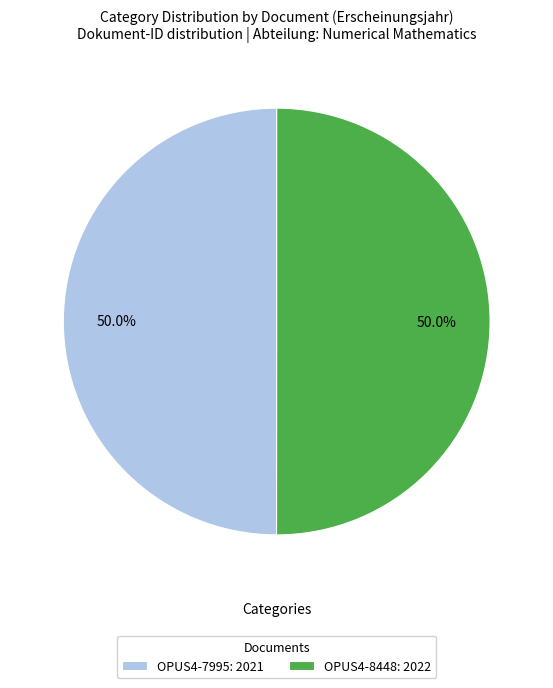

Is the sum of OPUS4-7995: 2021 and OPUS4-8448: 2022 greater than half?

Yes